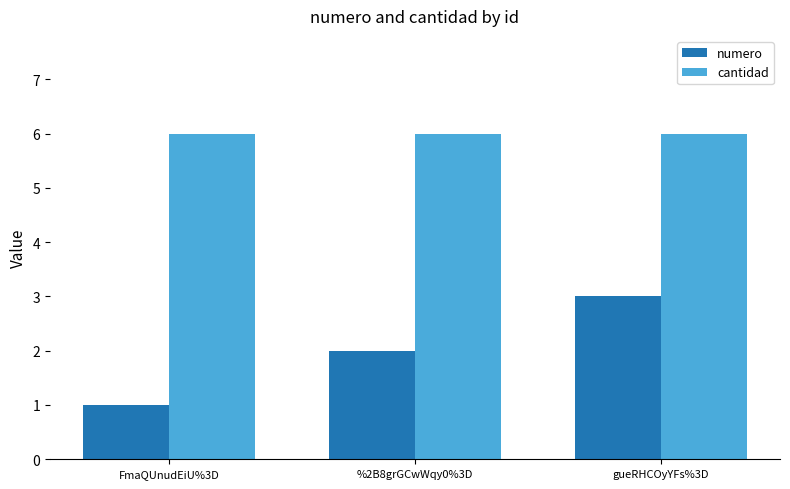

What is the spread (max minus min) of values at %2B8grGCwWqy0%3D?

4